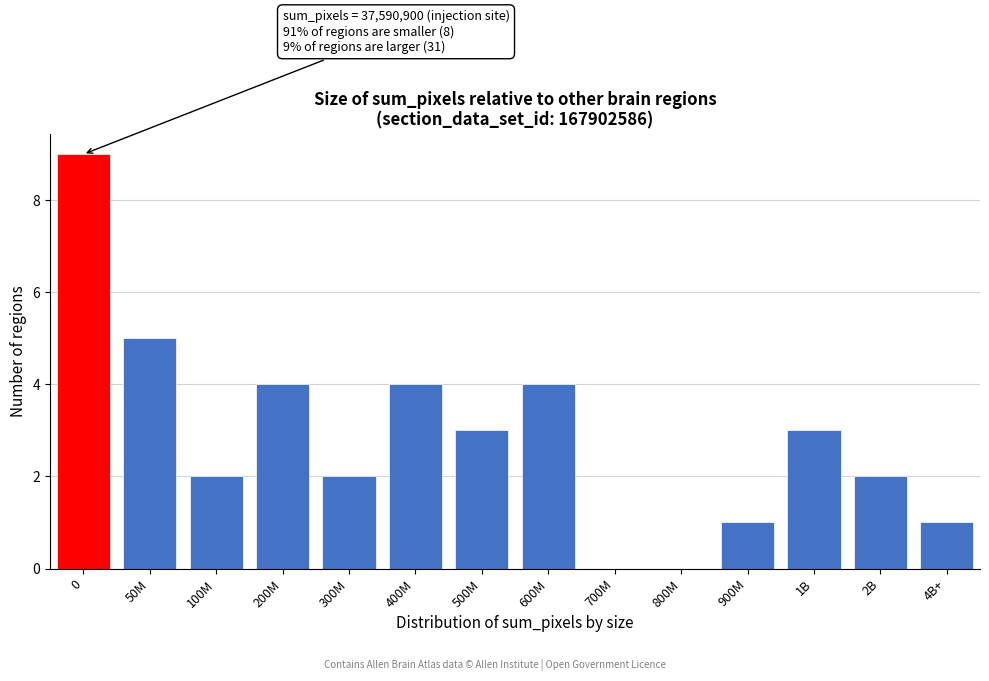

Reading right to left, transcribe all the data shown in this chart.

4B+=1	2B=2	1B=3	900M=1	800M=0	700M=0	600M=4	500M=3	400M=4	300M=2	200M=4	100M=2	50M=5	0=9